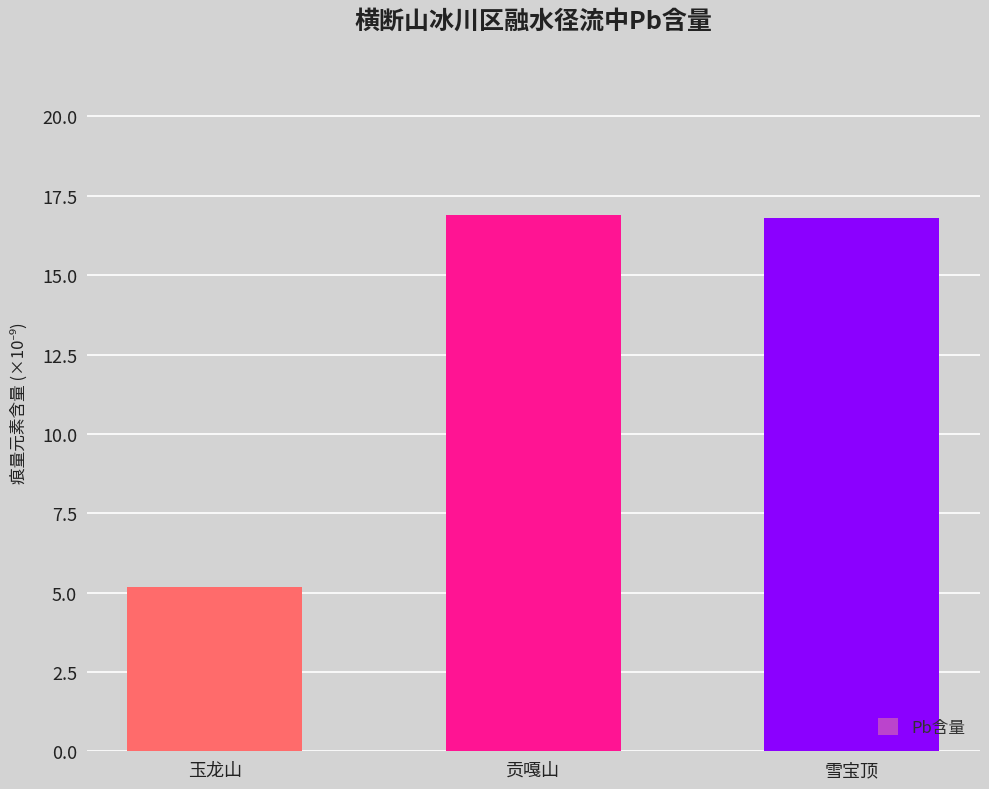

What is the average value?

13.0